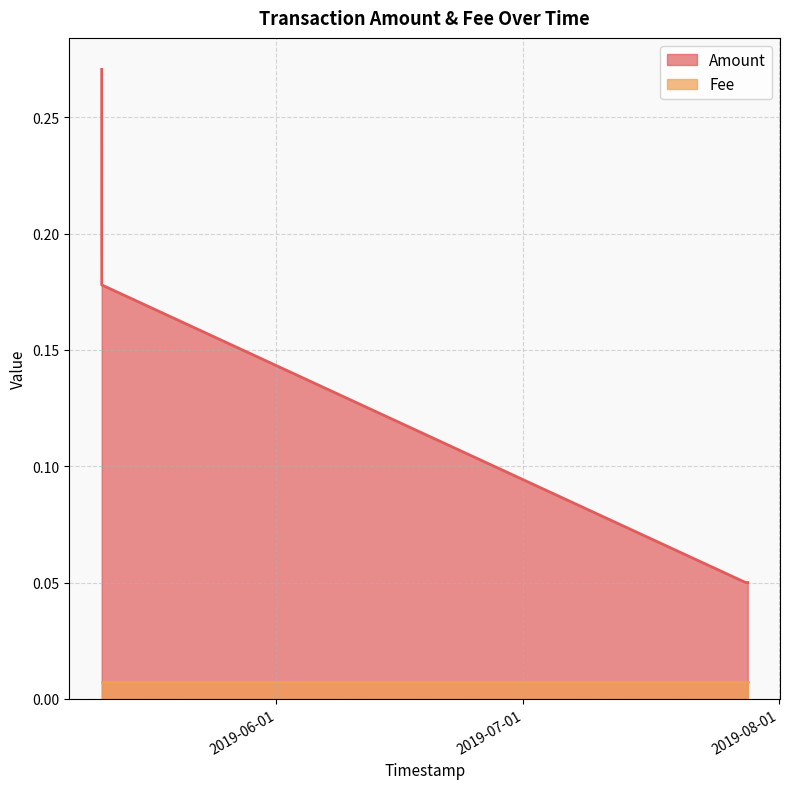

Count the values in the range 0 to 1.

4